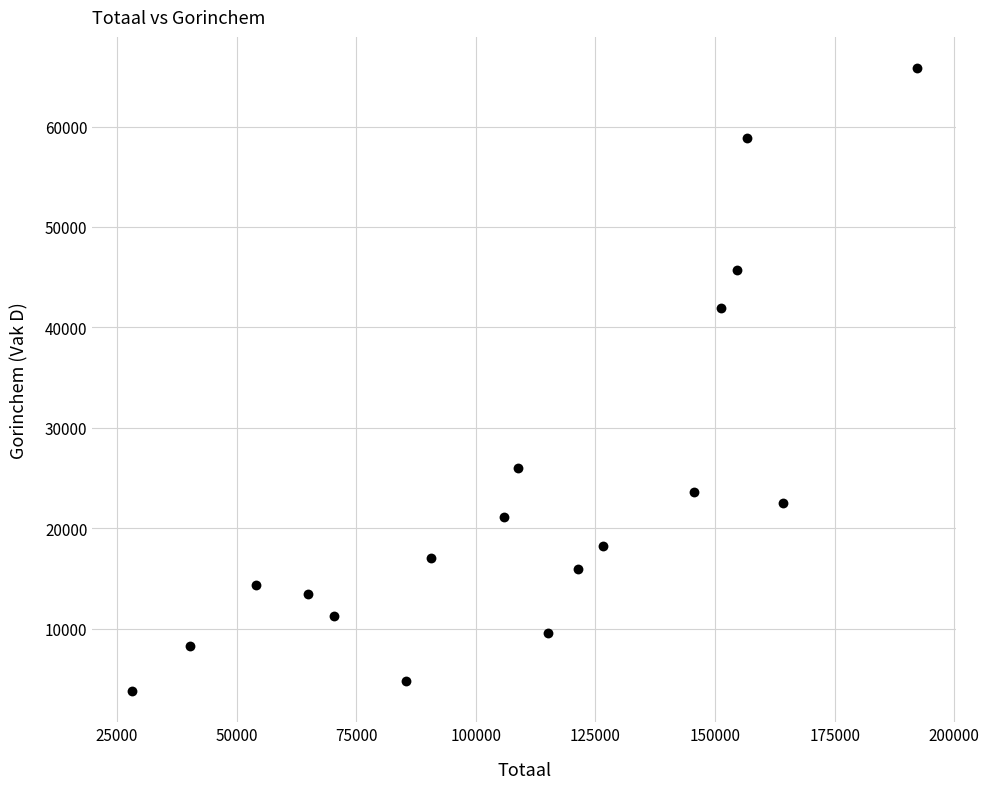

What Y value in the scatter plot is closest to 34792?

41883